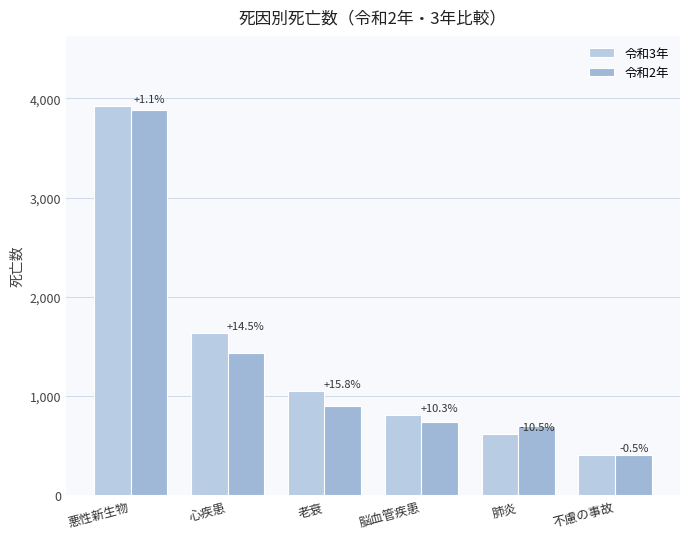

What are all the series names shown in the legend?

令和3年, 令和2年